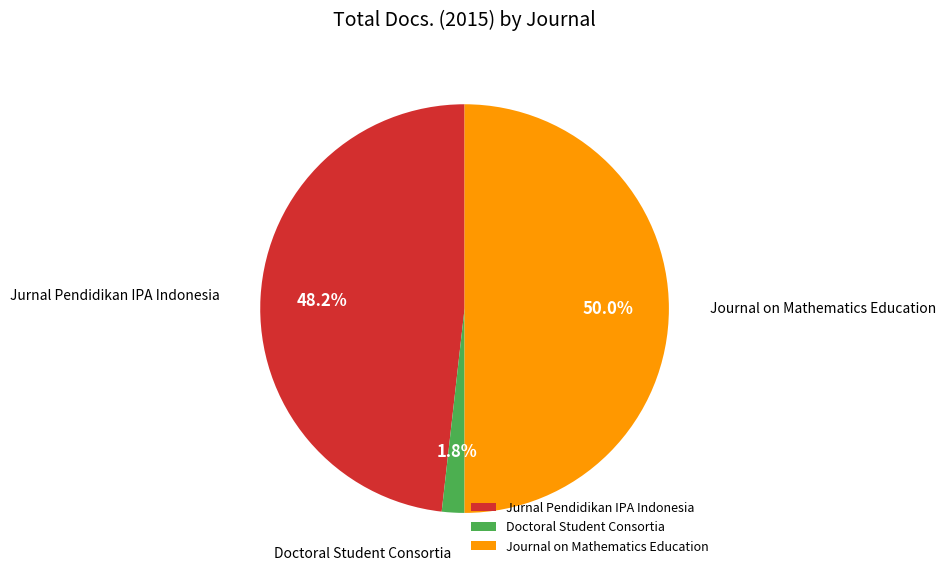

Does Jurnal Pendidikan IPA Indonesia represent more than half of the total?

No